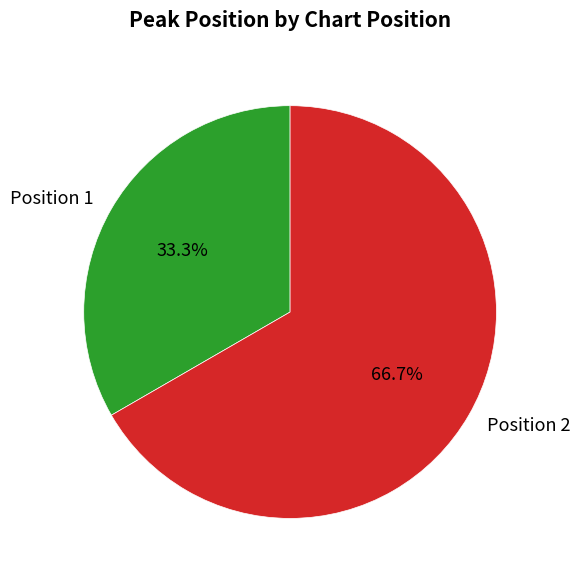

Which category accounts for the majority?

Position 2